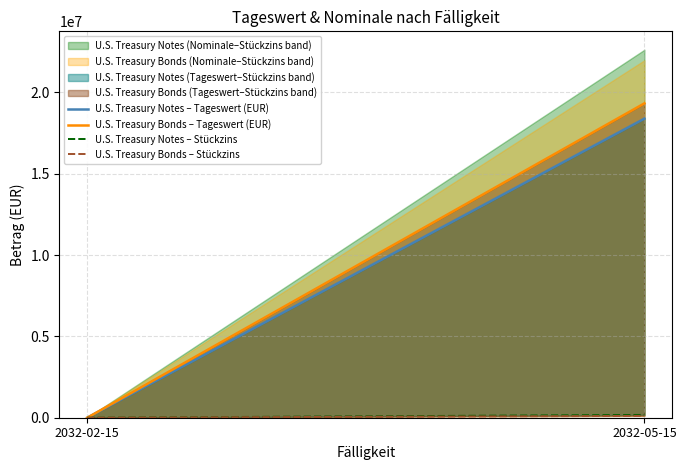

What is the difference between the maximum and minimum values in the U.S. Treasury Notes – Stückzins series?

172942.5